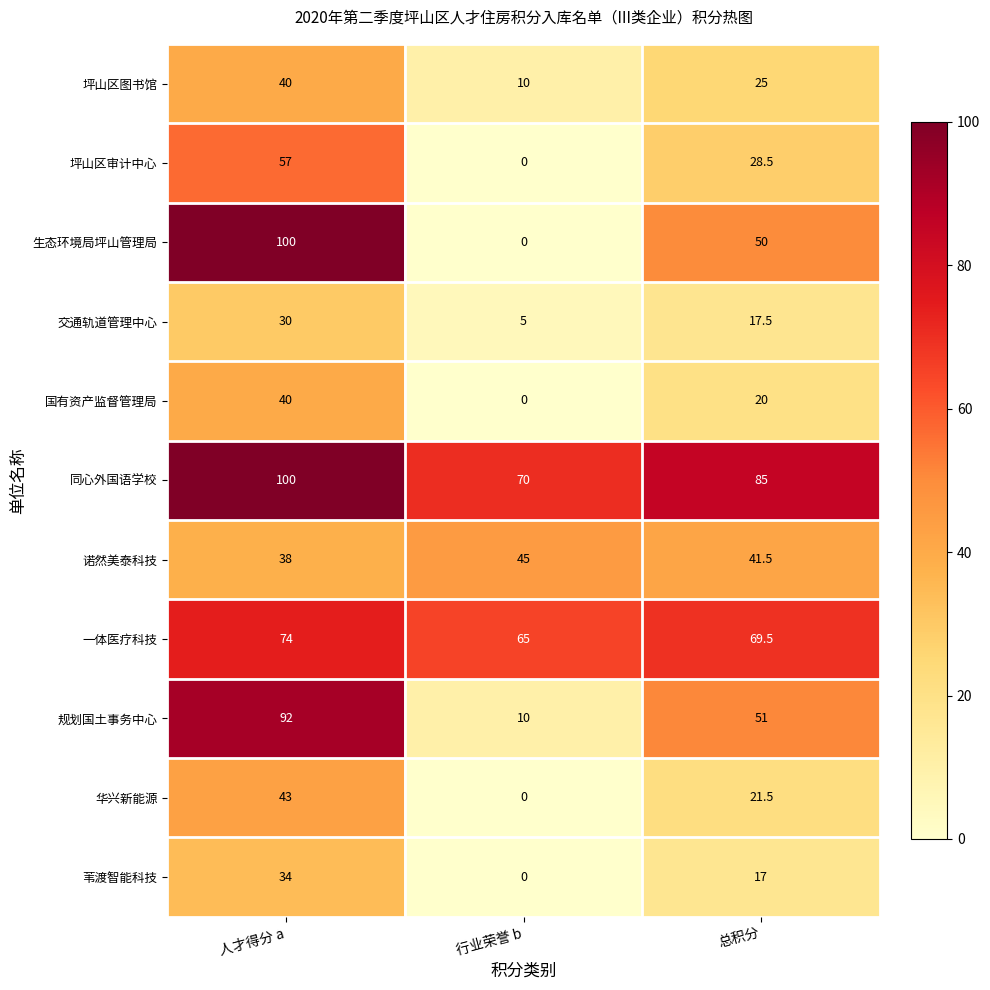

How many values in the 交通轨道管理中心 series are below 17?

1